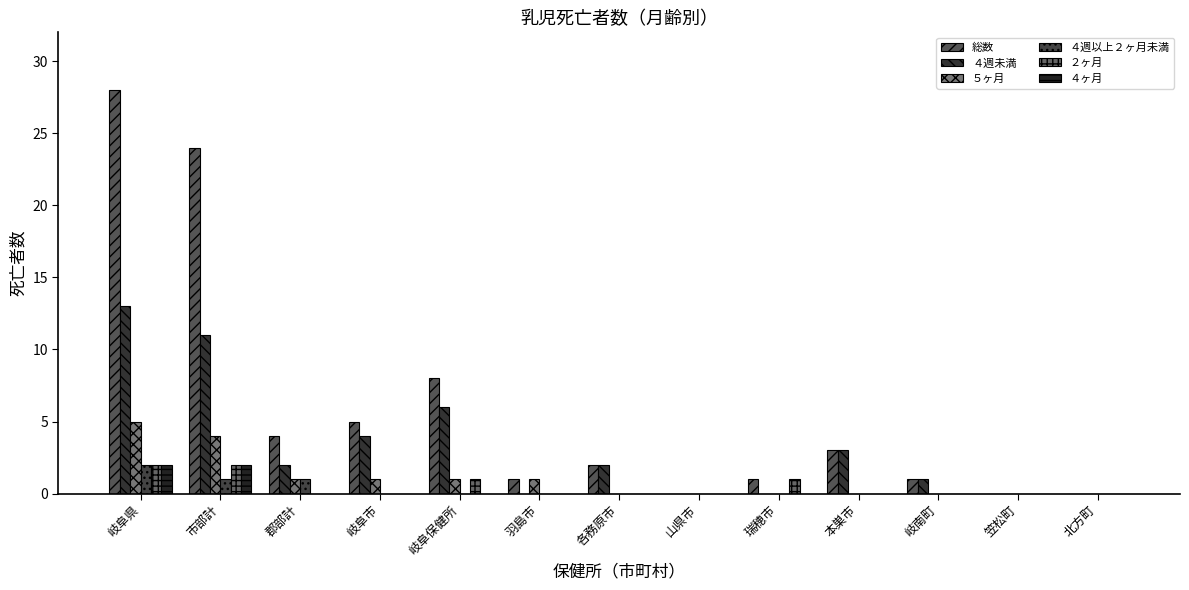

What are all the series names shown in the legend?

総数, ４週未満, ５ヶ月, ４週以上２ヶ月未満, ２ヶ月, ４ヶ月